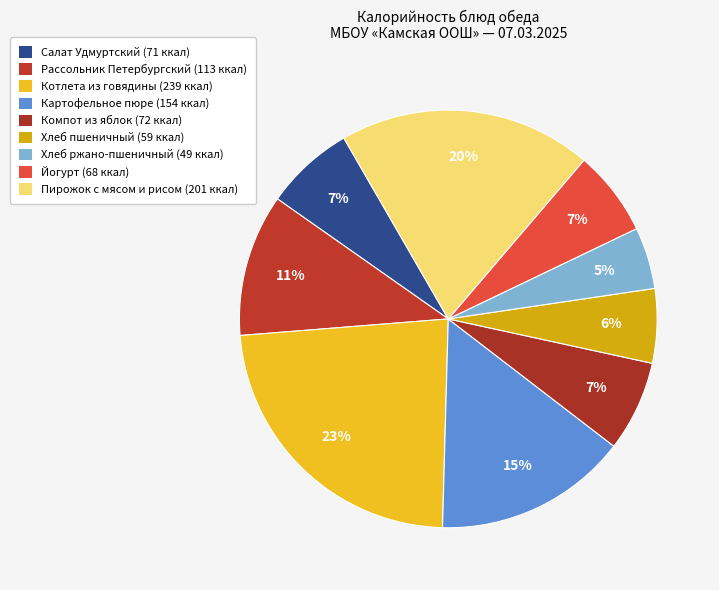

How many slices are in this pie chart?

9